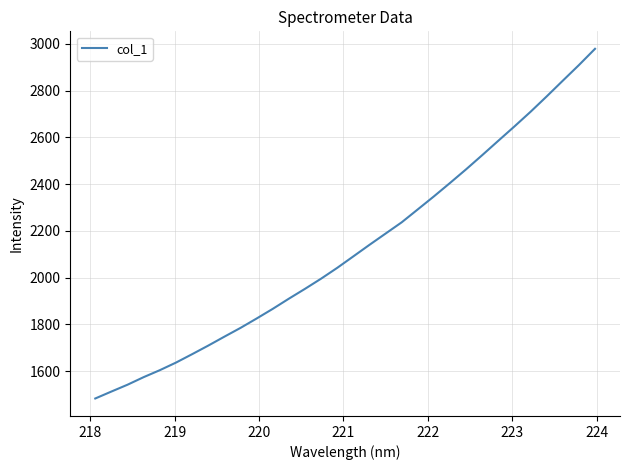

What is the difference between the maximum and minimum values?

1494.9